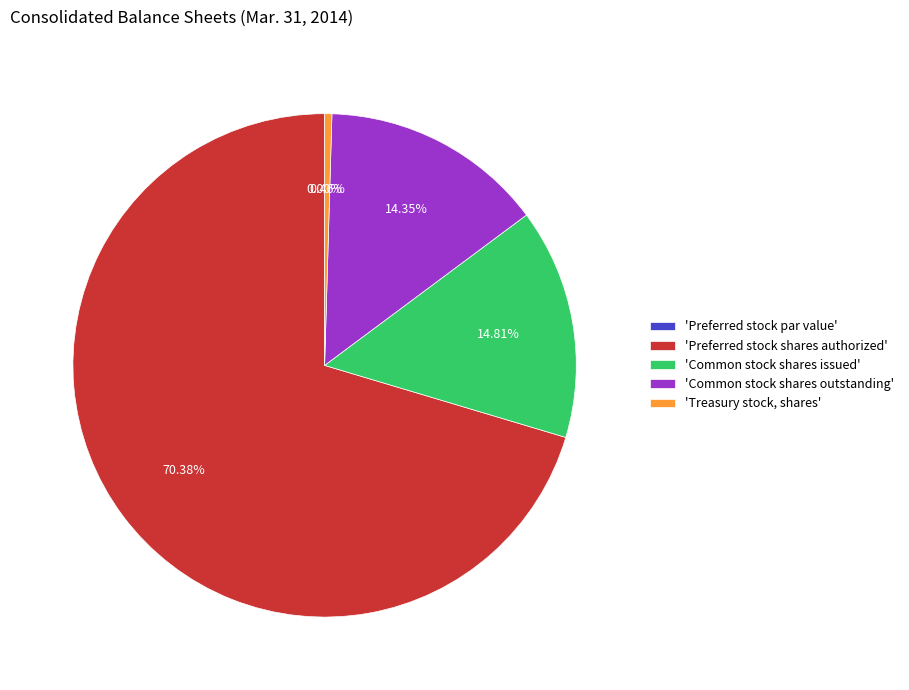

Which category accounts for the majority?

'Preferred stock shares authorized'